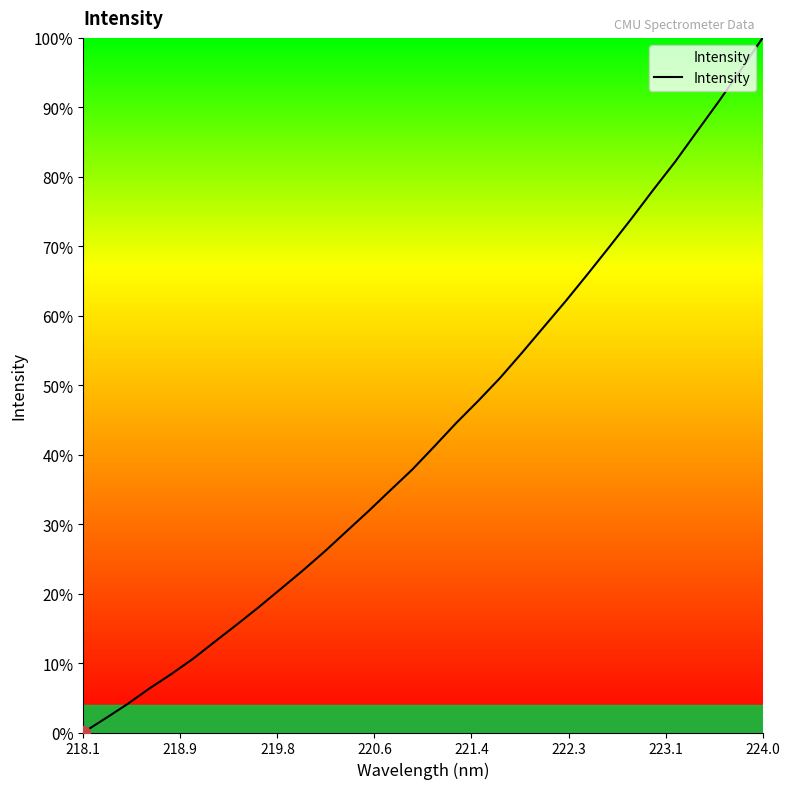

What is the difference between the maximum and minimum values?

100.0